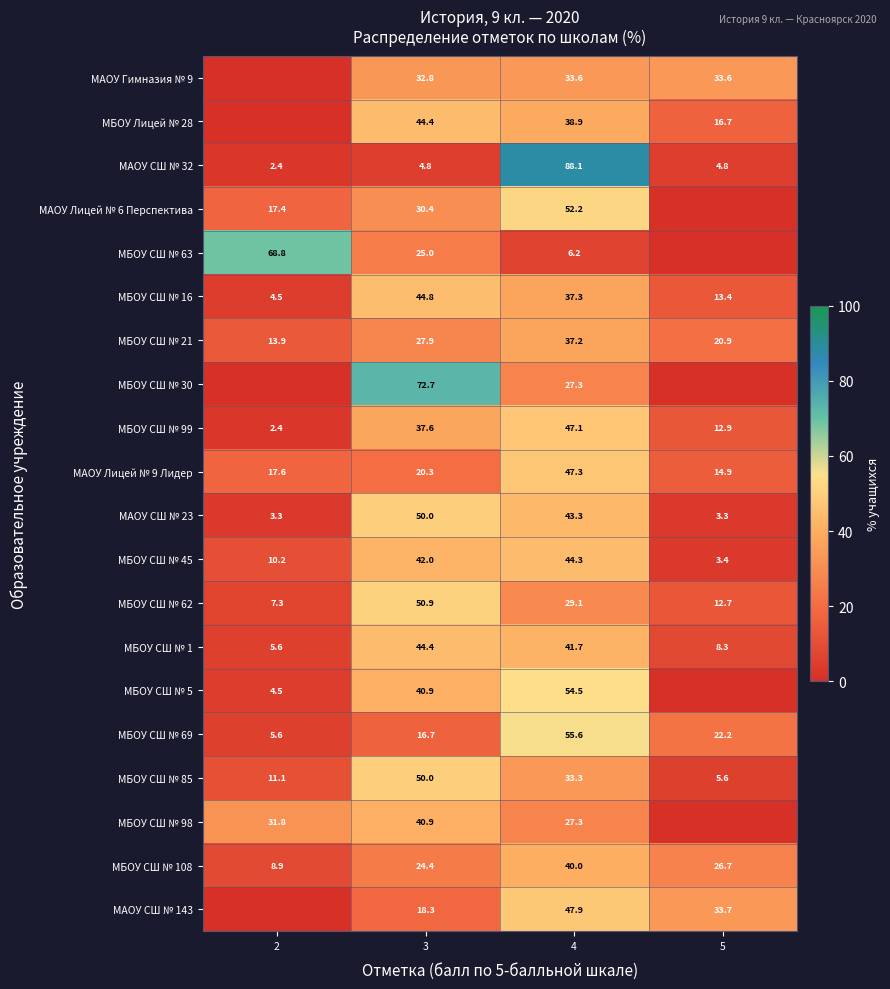

At which label does МБОУ СШ № 62 reach its minimum?

2